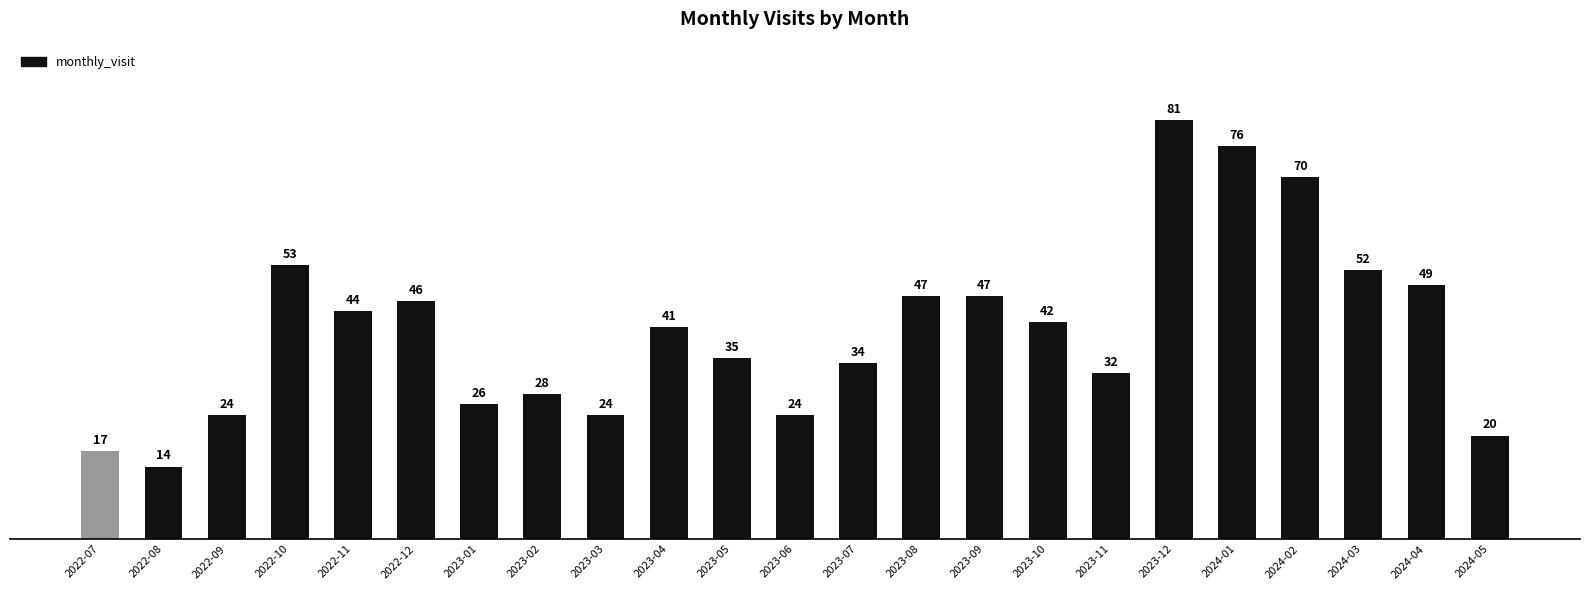

Approximately how many times larger is the value at 2023-05 compared to 2023-06?

1.5